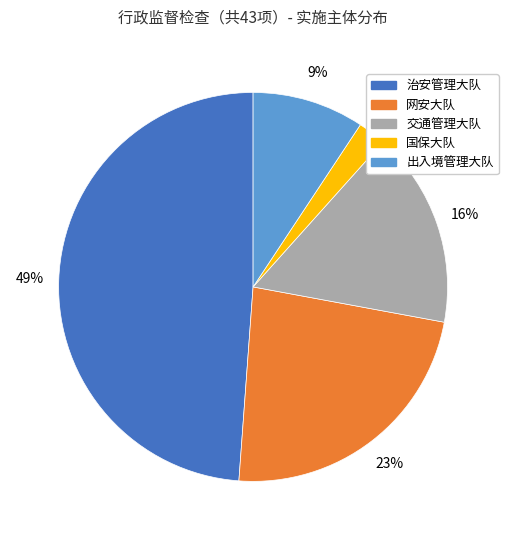

To the nearest percent, what percentage of the pie is 治安管理大队?

49%